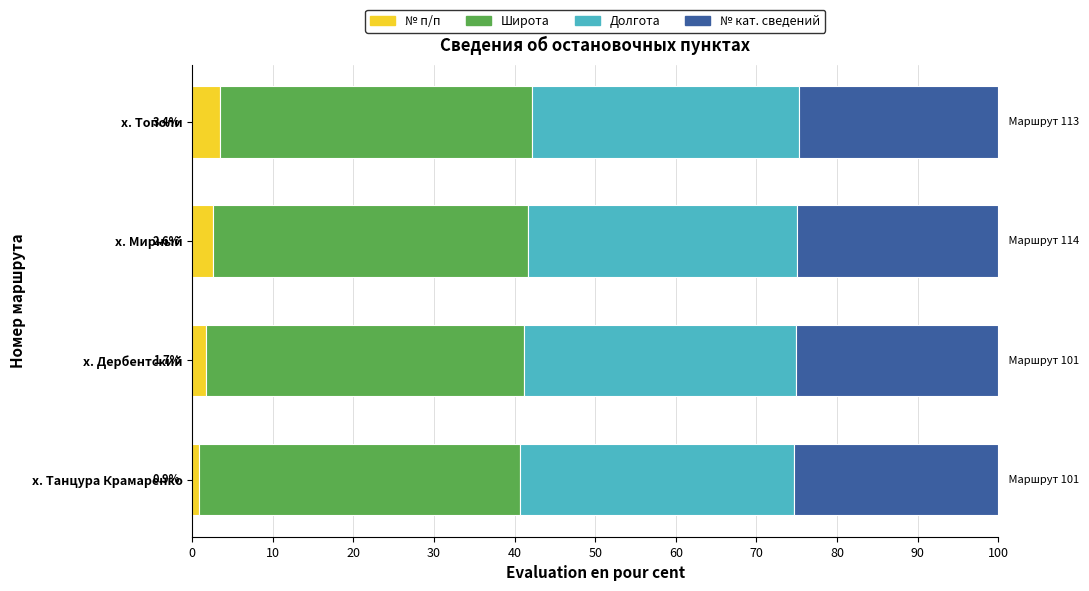

What is the highest value of the № п/п series?

3.4